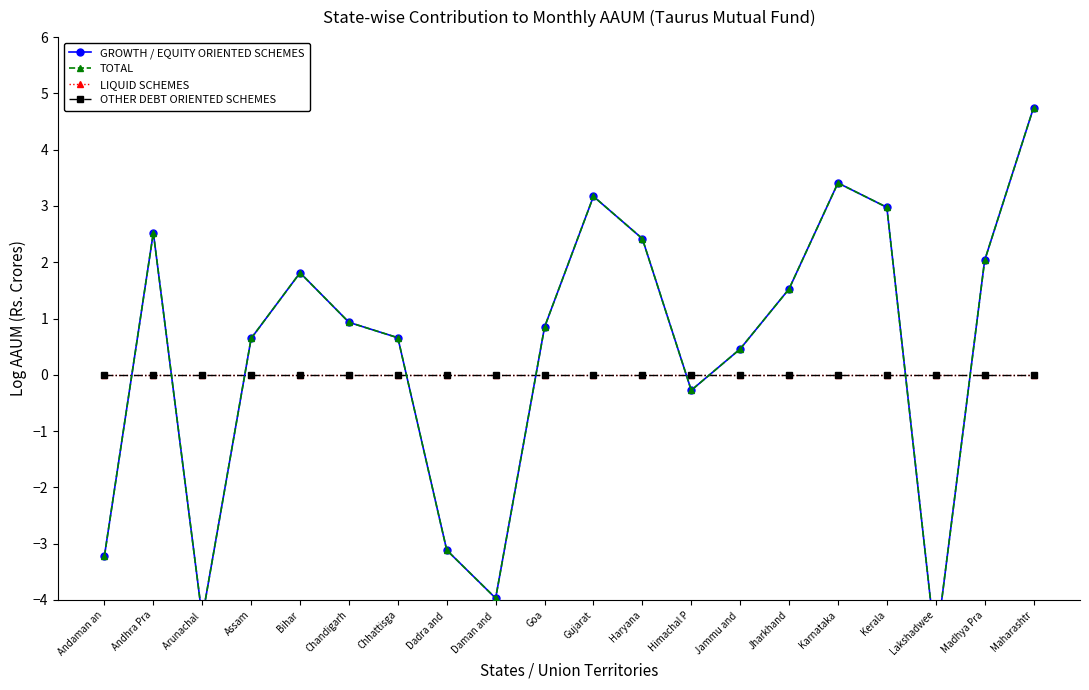

Reading right to left, extract all data points from this chart.

GROWTH / EQUITY ORIENTED SCHEMES: Maharashtr=4.7	Madhya Pra=2.0	Lakshadwee=-4.8	Kerala=3.0	Karnataka=3.4	Jharkhand=1.5	Jammu and =0.5	Himachal P=-0.3	Haryana=2.4	Gujarat=3.2	Goa=0.8	Daman and =-4.0	Dadra and =-3.1	Chhattisga=0.7	Chandigarh=0.9	Bihar=1.8	Assam=0.6	Arunachal =-4.3	Andhra Pra=2.5	Andaman an=-3.2
TOTAL: Maharashtr=4.7	Madhya Pra=2.0	Lakshadwee=-4.8	Kerala=3.0	Karnataka=3.4	Jharkhand=1.5	Jammu and =0.5	Himachal P=-0.3	Haryana=2.4	Gujarat=3.2	Goa=0.8	Daman and =-4.0	Dadra and =-3.1	Chhattisga=0.7	Chandigarh=0.9	Bihar=1.8	Assam=0.6	Arunachal =-4.3	Andhra Pra=2.5	Andaman an=-3.2
LIQUID SCHEMES: Maharashtr=0.0	Madhya Pra=0.0	Lakshadwee=0.0	Kerala=0.0	Karnataka=0.0	Jharkhand=0.0	Jammu and =0.0	Himachal P=0.0	Haryana=0.0	Gujarat=0.0	Goa=0.0	Daman and =0.0	Dadra and =0.0	Chhattisga=0.0	Chandigarh=0.0	Bihar=0.0	Assam=0.0	Arunachal =0.0	Andhra Pra=0.0	Andaman an=0.0
OTHER DEBT ORIENTED SCHEMES: Maharashtr=0.0	Madhya Pra=0.0	Lakshadwee=0.0	Kerala=0.0	Karnataka=0.0	Jharkhand=0.0	Jammu and =0.0	Himachal P=0.0	Haryana=0.0	Gujarat=0.0	Goa=0.0	Daman and =0.0	Dadra and =0.0	Chhattisga=0.0	Chandigarh=0.0	Bihar=0.0	Assam=0.0	Arunachal =0.0	Andhra Pra=0.0	Andaman an=0.0